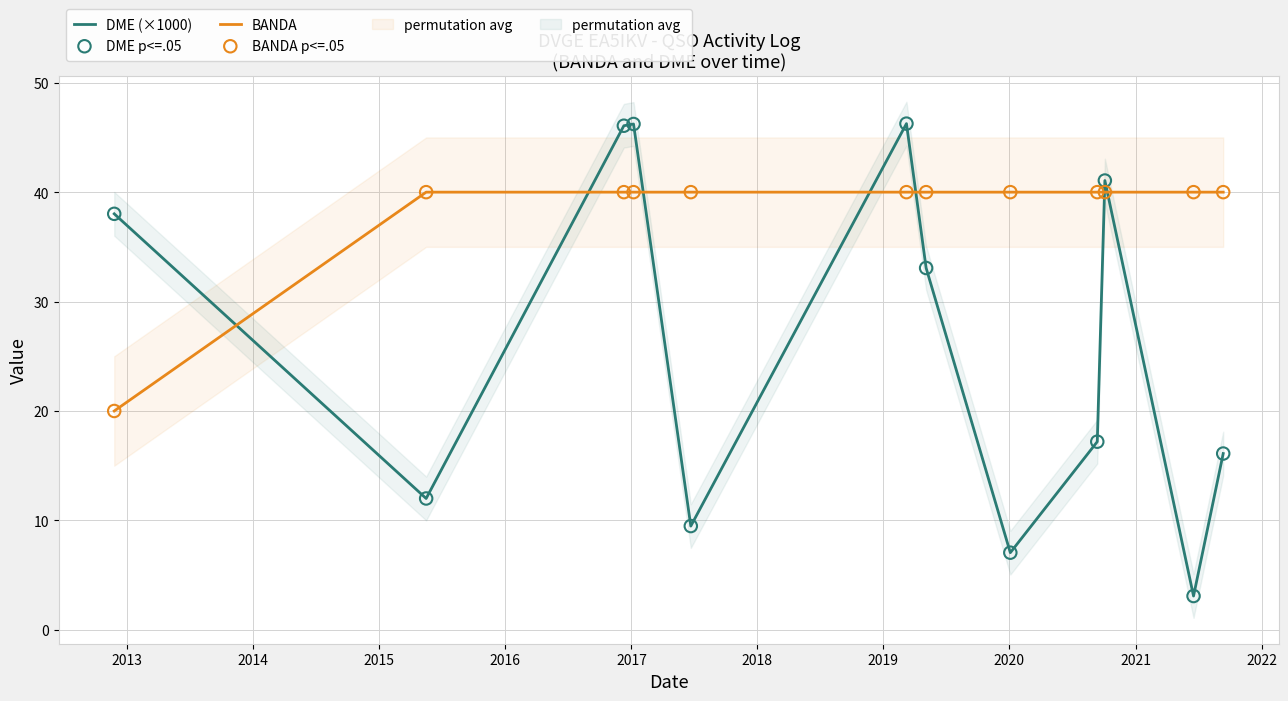

What is the highest value of the BANDA series?

40.0